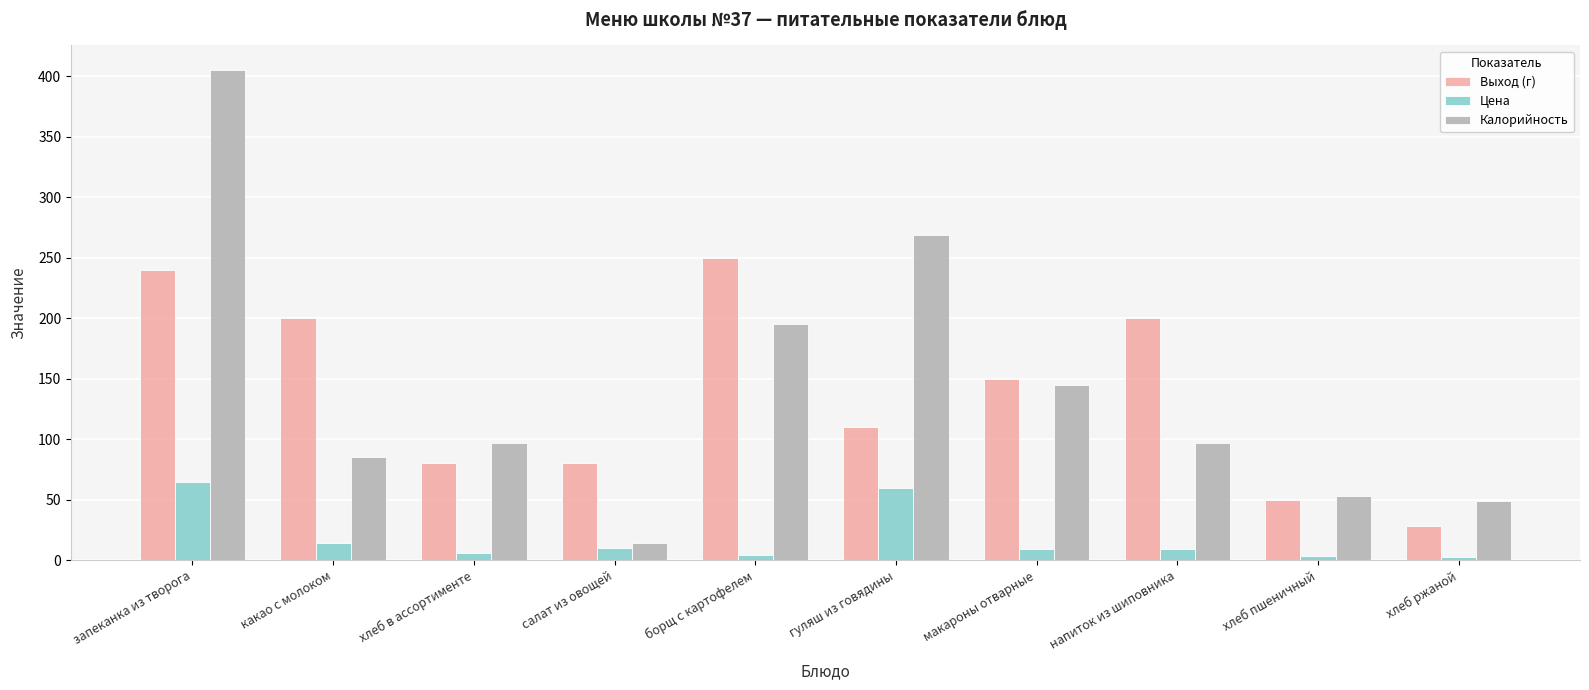

How many bars are there in each group?

3